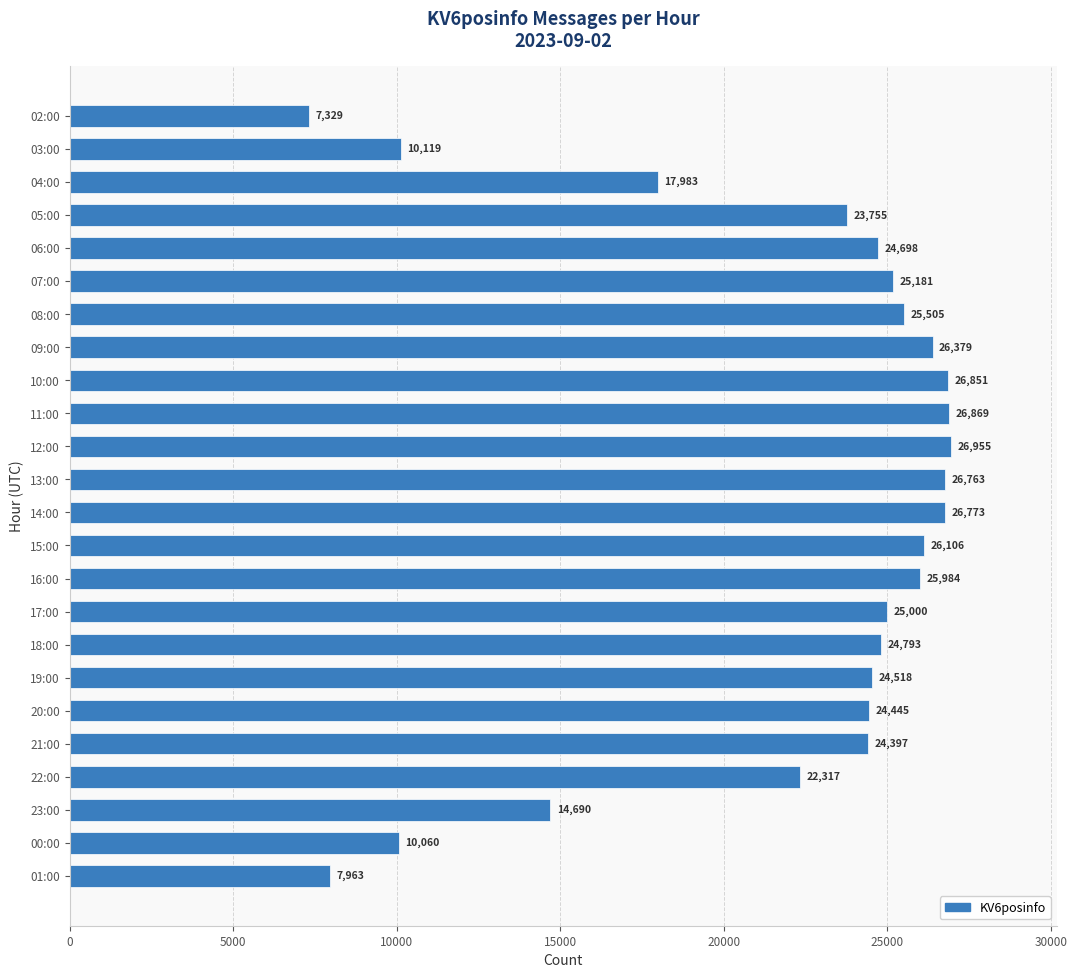

Which category has the highest value across all series?

12:00